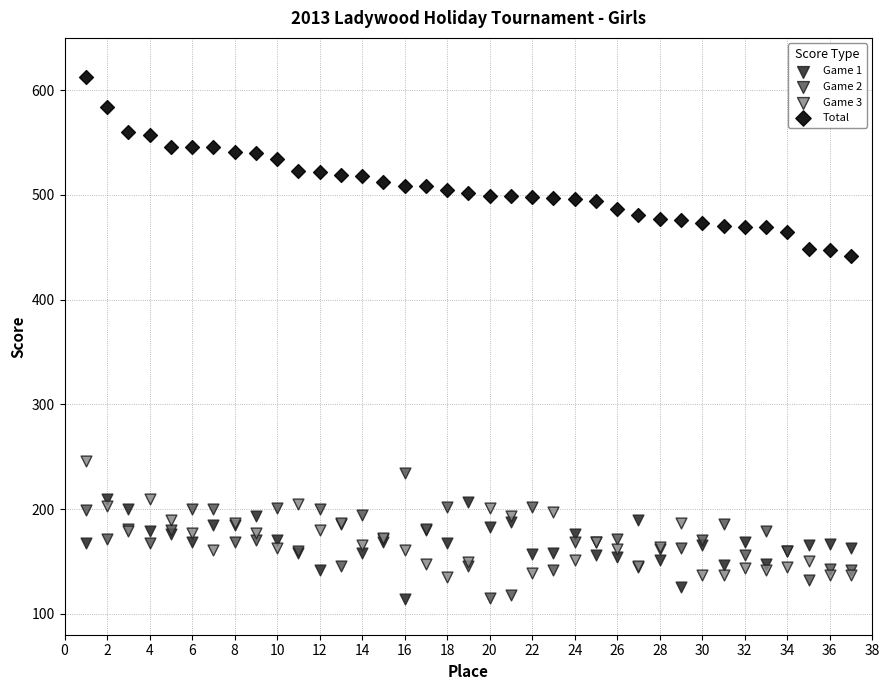

Which series reaches the maximum Y coordinate?

Total